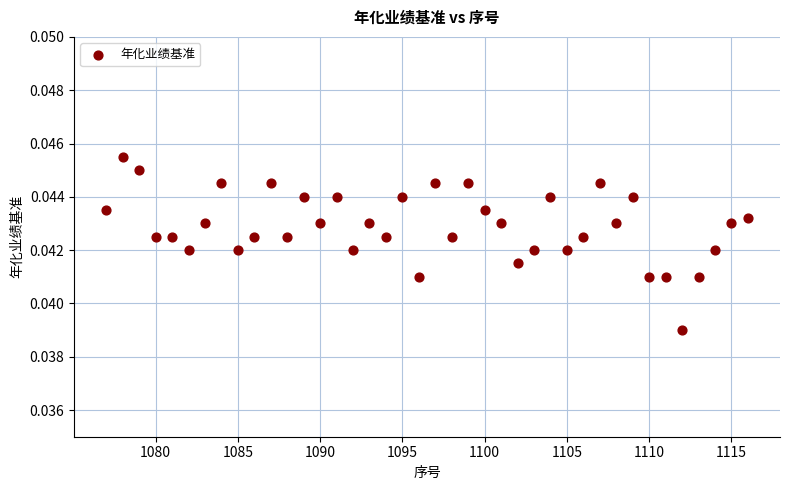

What is the range of X values (max minus min)?

39.0